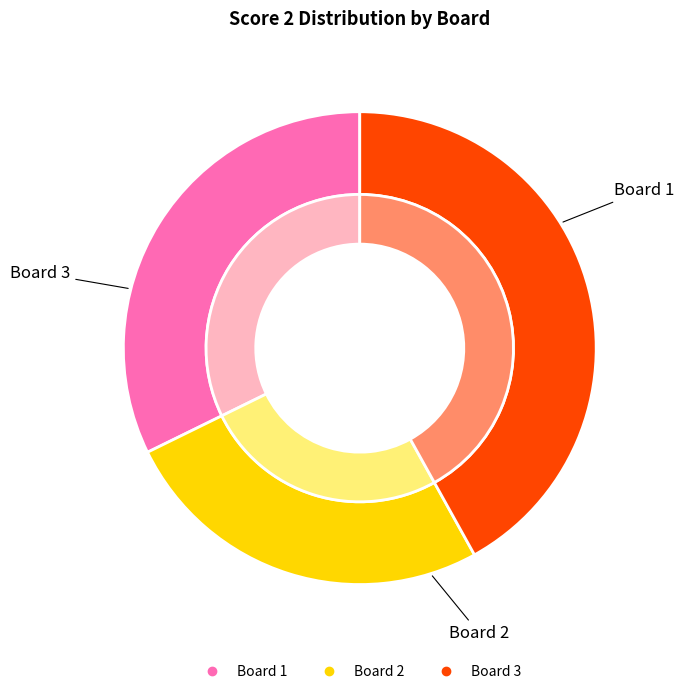

Does Board 1 account for over 50% of the chart?

No